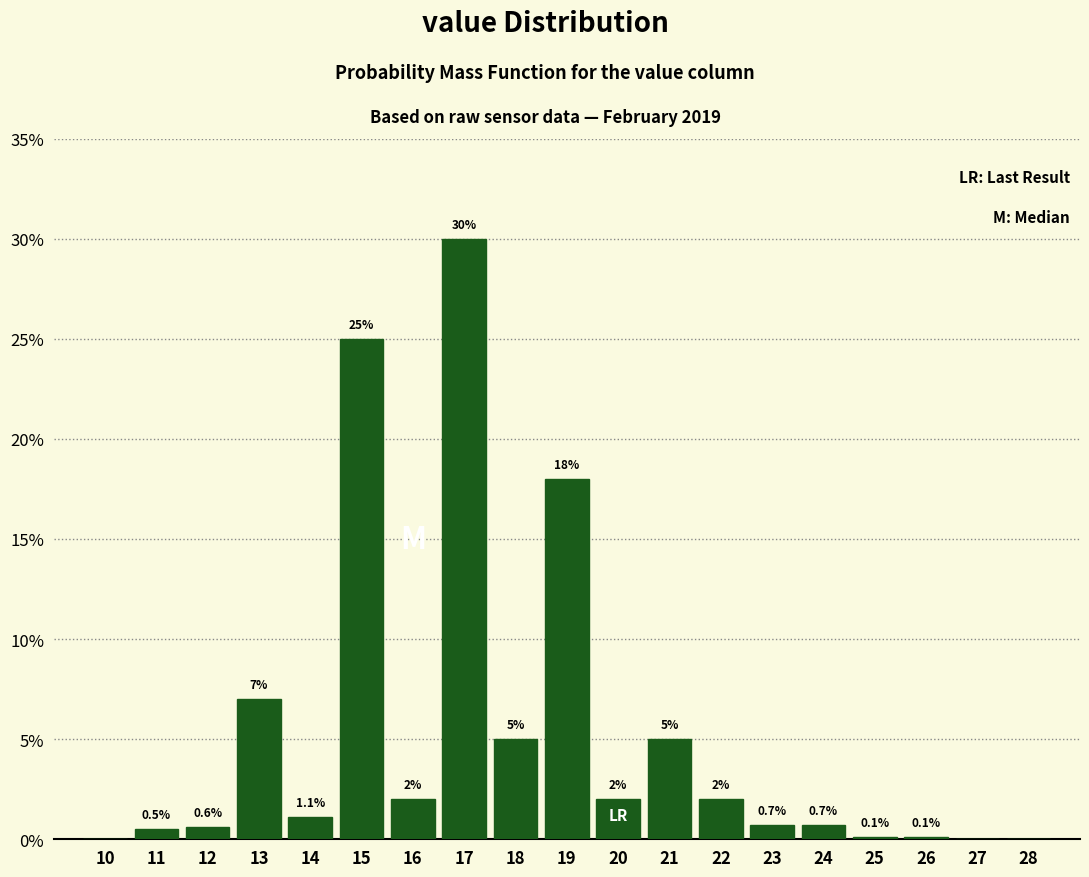

Reading right to left, extract all data points from this chart.

28=0.0	27=0.0	26=0.1	25=0.1	24=0.7	23=0.7	22=2.0	21=5.0	20=2.0	19=18.0	18=5.0	17=30.0	16=2.0	15=25.0	14=1.1	13=7.0	12=0.6	11=0.5	10=0.0